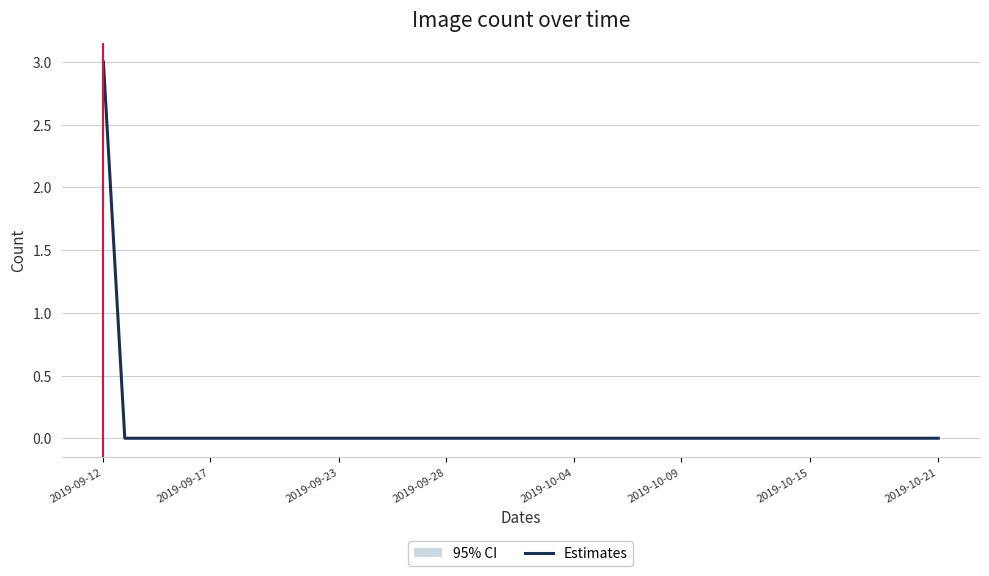

What is the sum of all values?

3